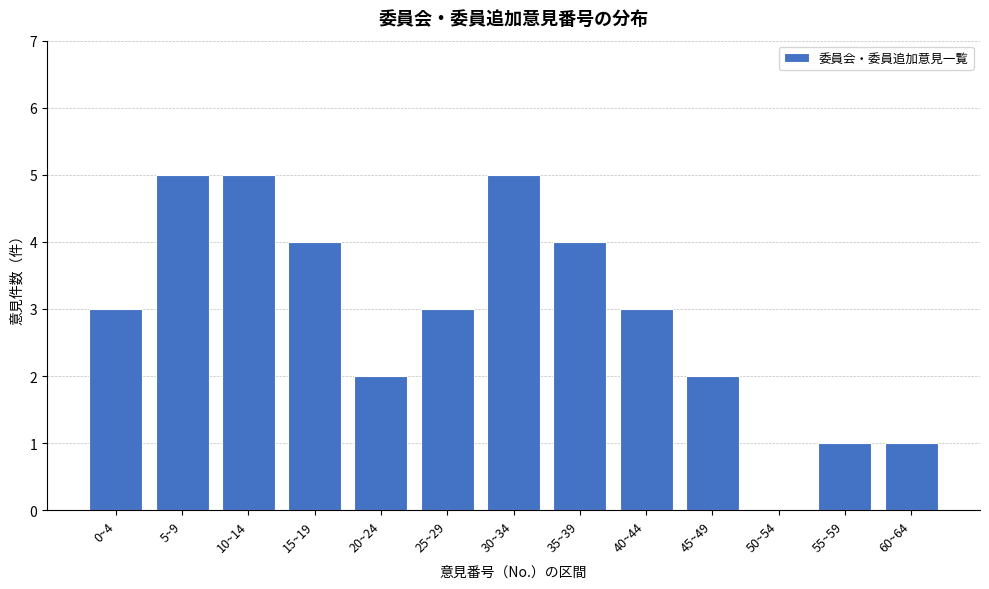

Reading left to right, transcribe all the data shown in this chart.

0~4=3	5~9=5	10~14=5	15~19=4	20~24=2	25~29=3	30~34=5	35~39=4	40~44=3	45~49=2	50~54=0	55~59=1	60~64=1